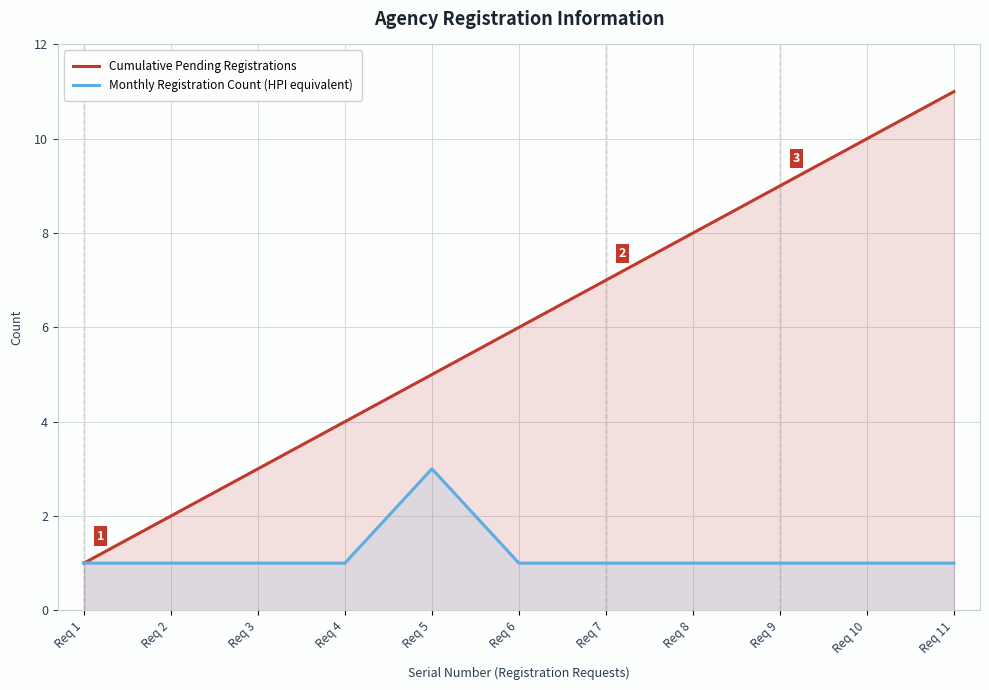

True or false: Monthly Registration Count (HPI equivalent) has a value of 2 at Req 7.

False